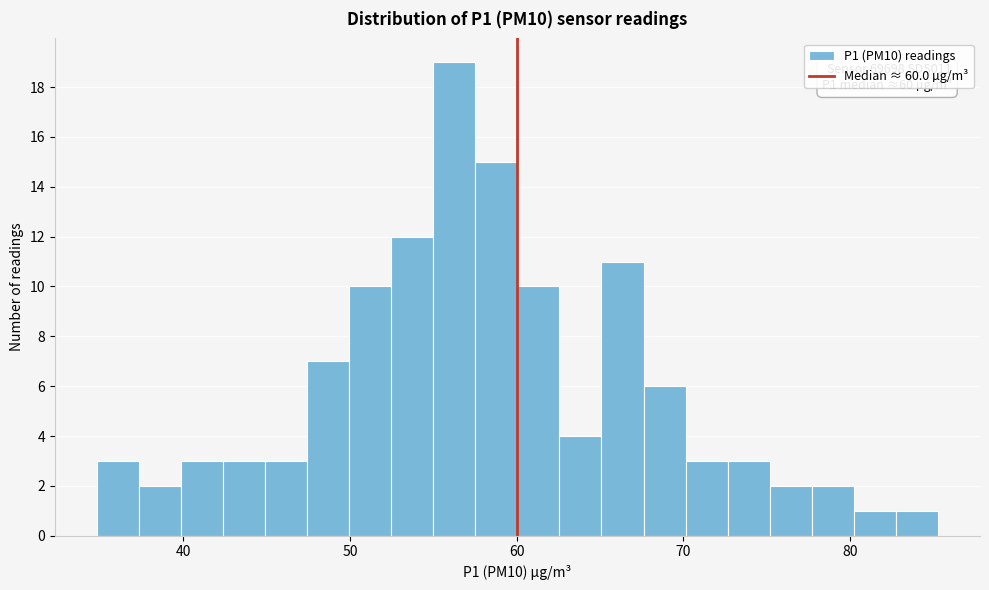

Read against the x-axis, roughly where is the centre of the tallest bar?

56